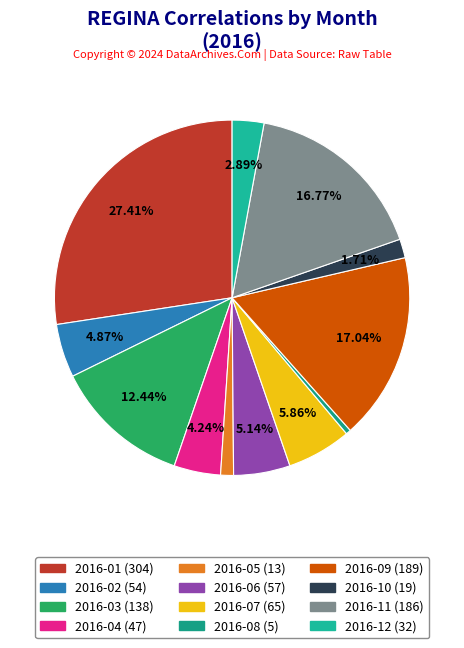

Between 2016-12 and 2016-05, which is larger?

2016-12